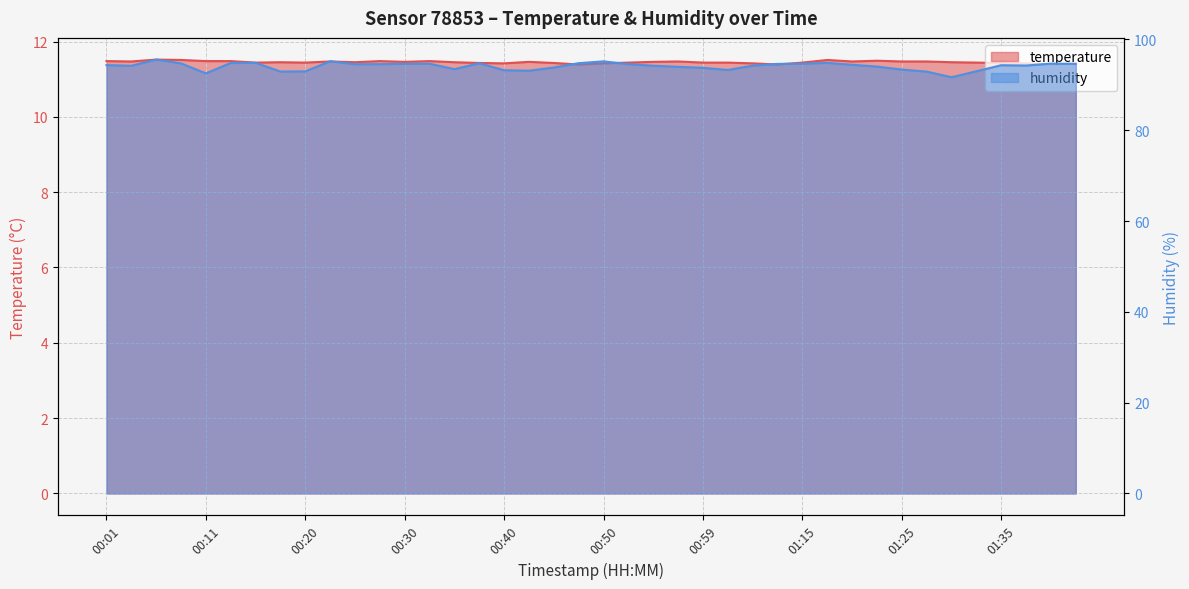

How many lines are shown in the chart?

2